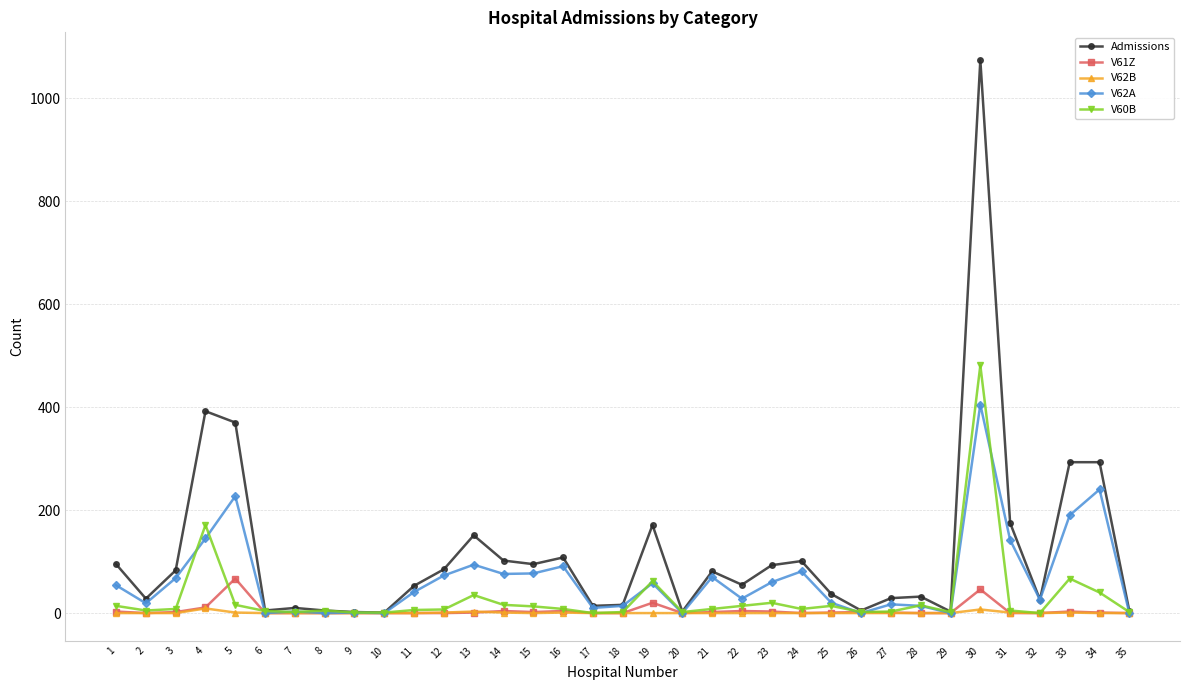

At which category does V62A reach its first local peak?

5